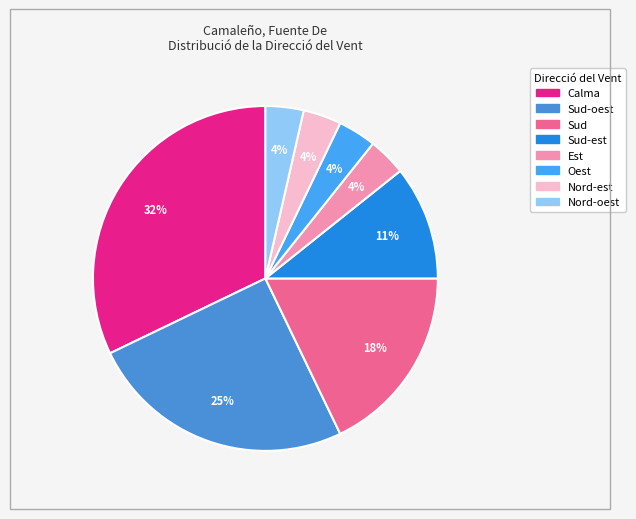

How many slices are in this pie chart?

8